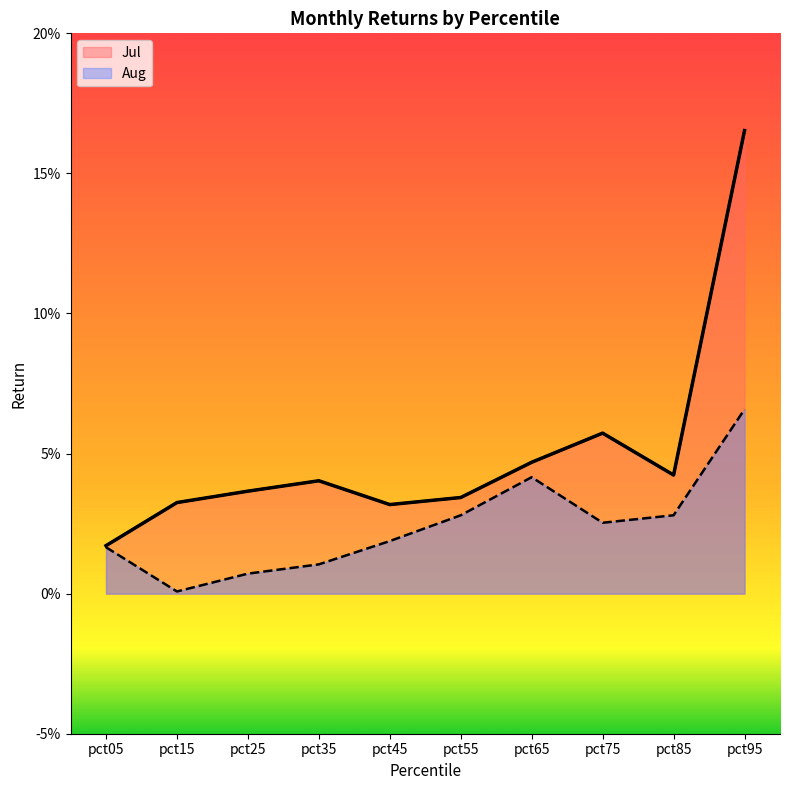

Which has a higher value, pct25 or pct05?

pct25